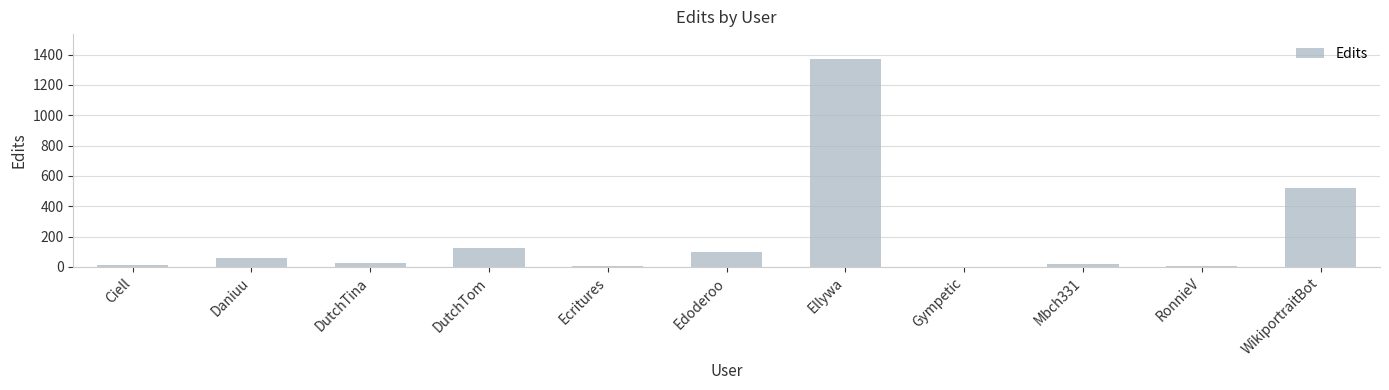

Where is the data nearest to the value 685?

WikiportraitBot